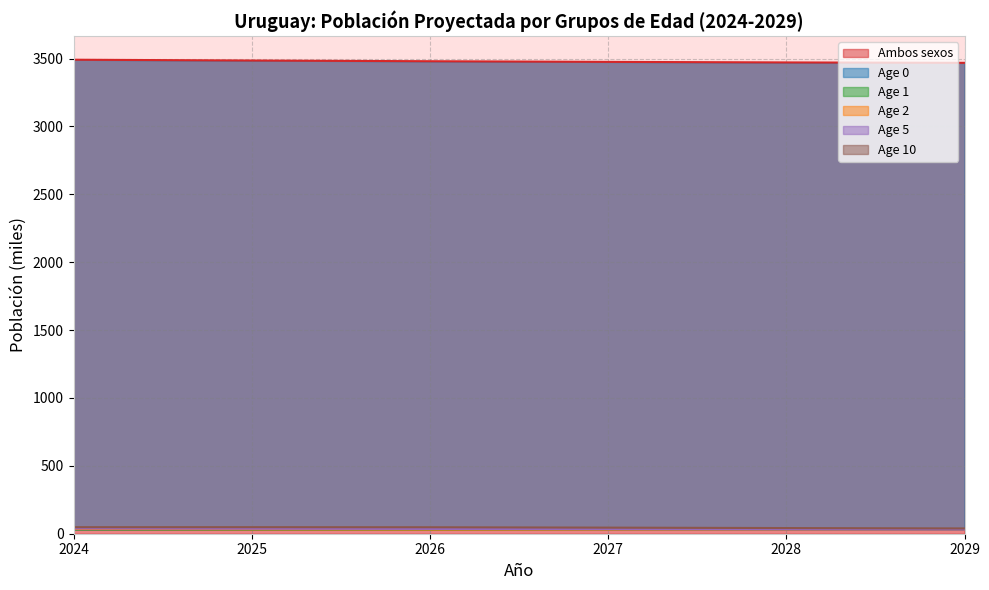

How many values in the Age 5 series are below 35?

3